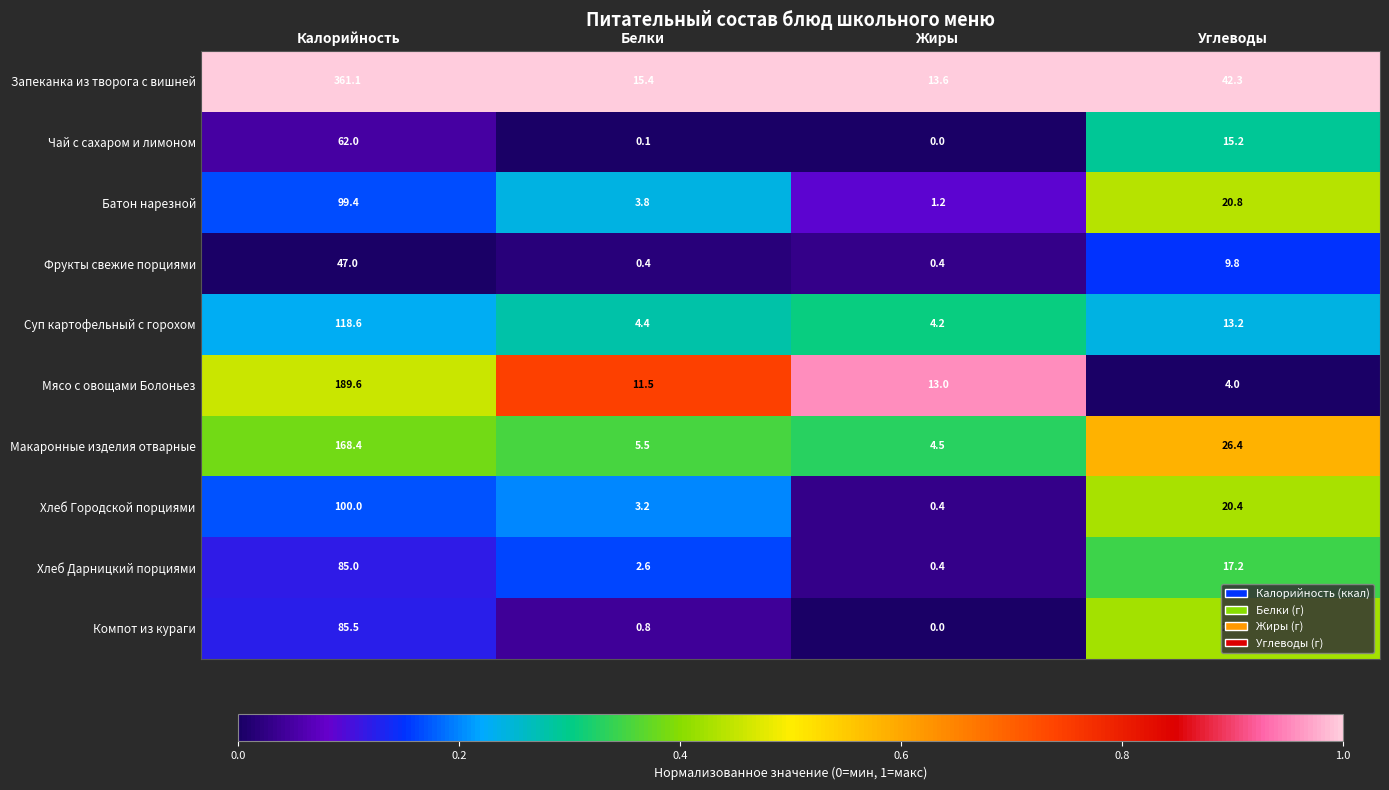

Where does the Компот из кураги series first go above 20?

Калорийность